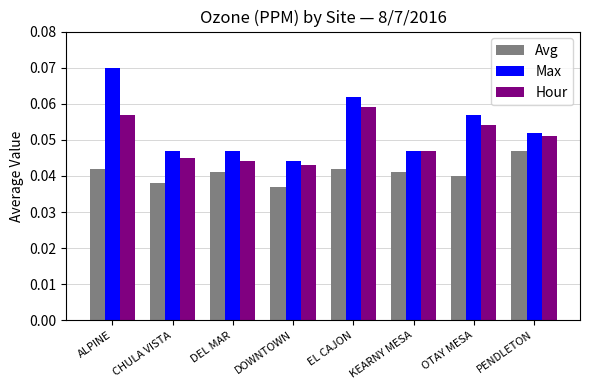

Is it true that Max equals 0.1 at CHULA VISTA?

False